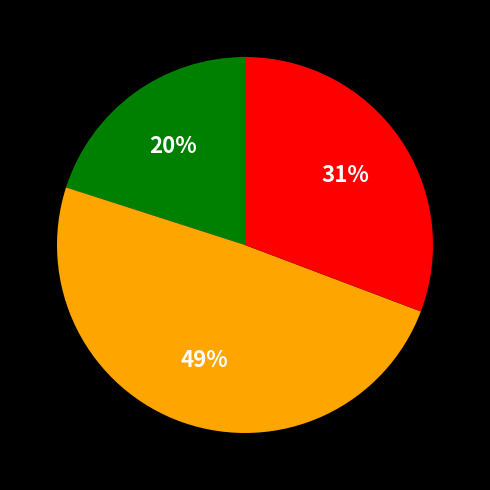

How many segments does this pie chart have?

3